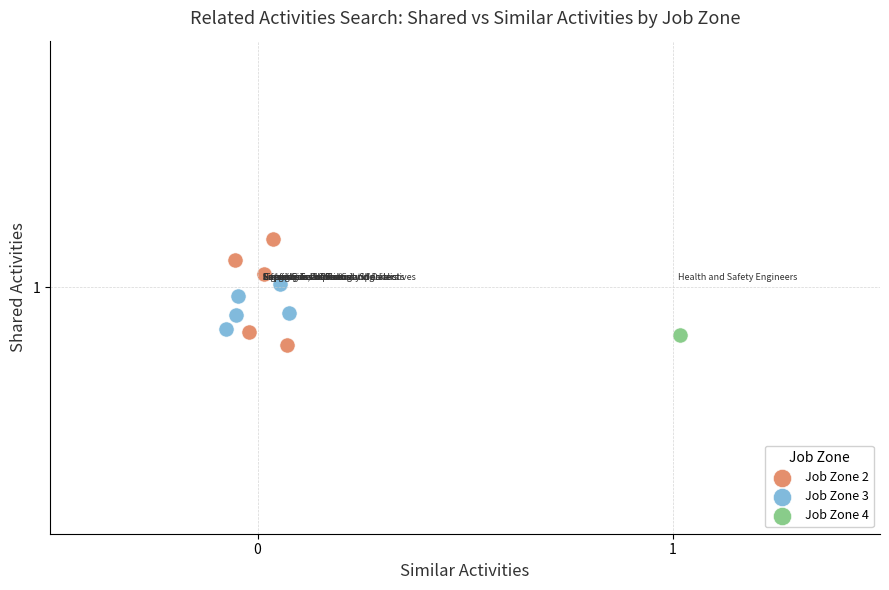

What are all the series names shown in the legend?

Job Zone 2, Job Zone 3, Job Zone 4